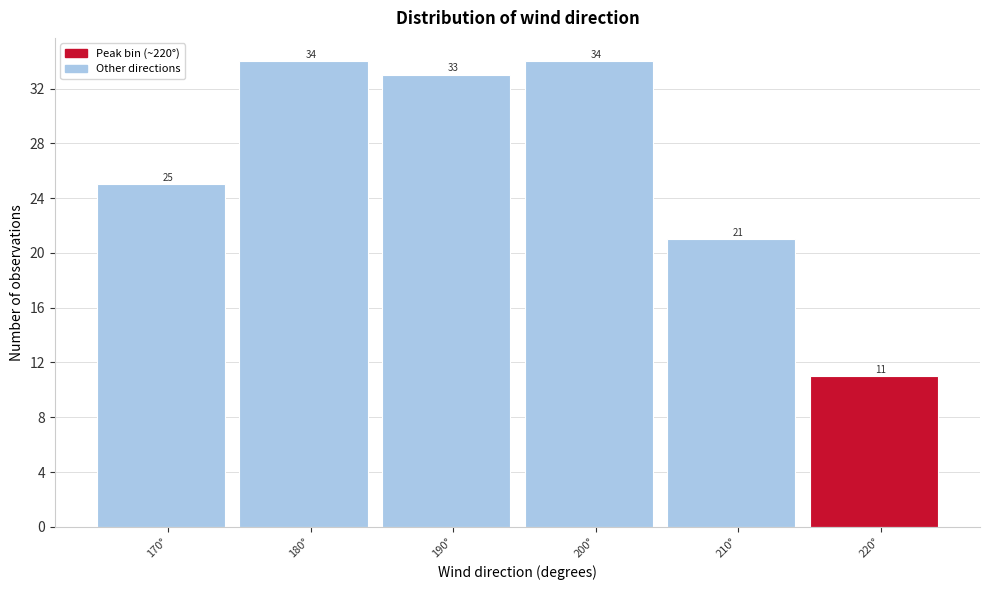

Reading left to right, extract all data points from this chart.

170°=25	180°=34	190°=33	200°=34	210°=21	220°=11